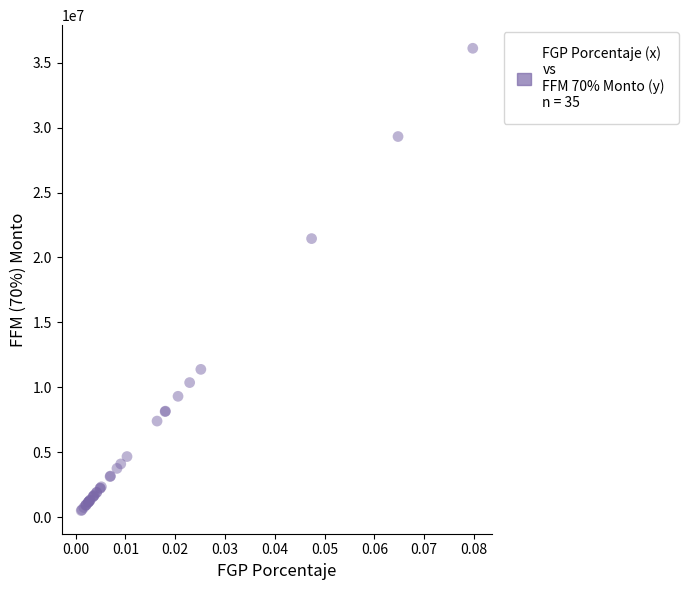

What Y value in the scatter plot is closest to 18309932?

21455411.2